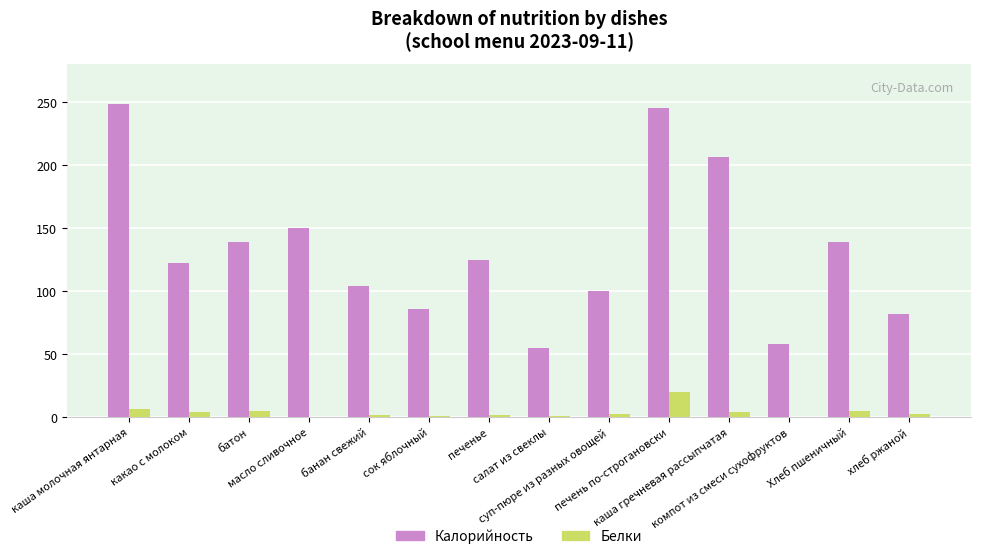

What are all the series names shown in the legend?

Калорийность, Белки